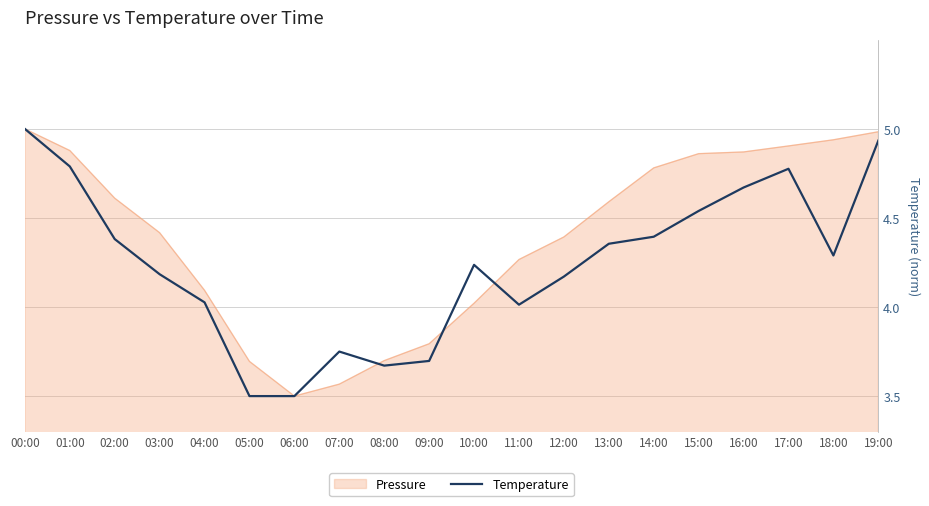

Rank the categories by value from lowest to highest.

05:00, 06:00, 08:00, 09:00, 07:00, 11:00, 04:00, 12:00, 03:00, 10:00, 18:00, 13:00, 02:00, 14:00, 15:00, 16:00, 17:00, 01:00, 19:00, 00:00